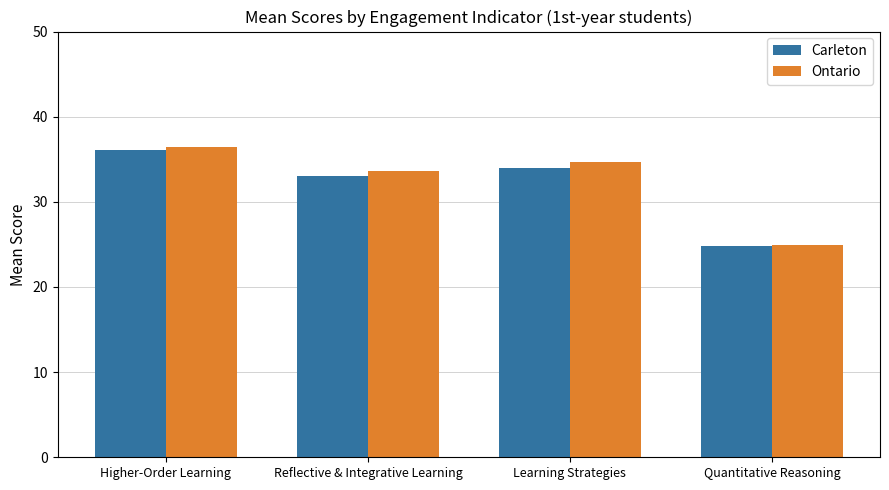

At which category is the sum across all series the highest?

Higher-Order Learning